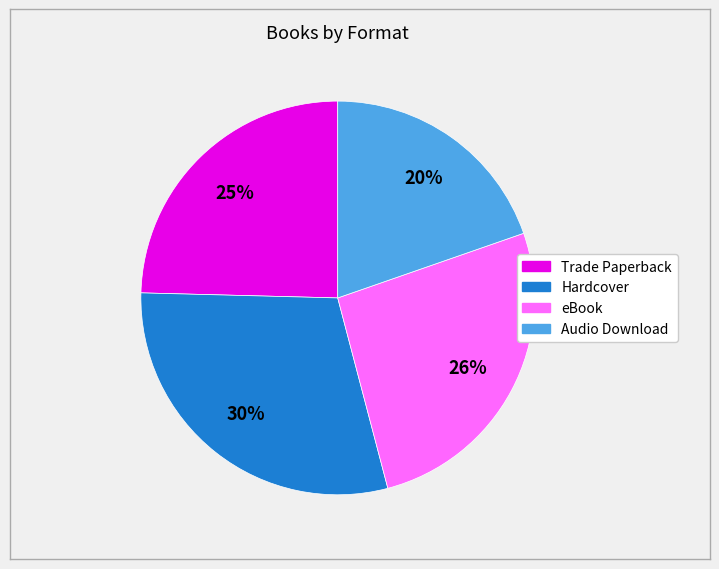

To the nearest percent, what is the difference between the largest and smallest slice percentages?

10%